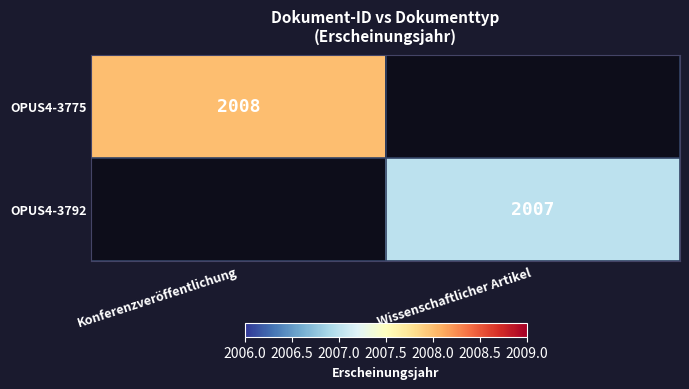

The OPUS4-3775 series shows 2008 at Konferenzveröffentlichung. True or false?

True